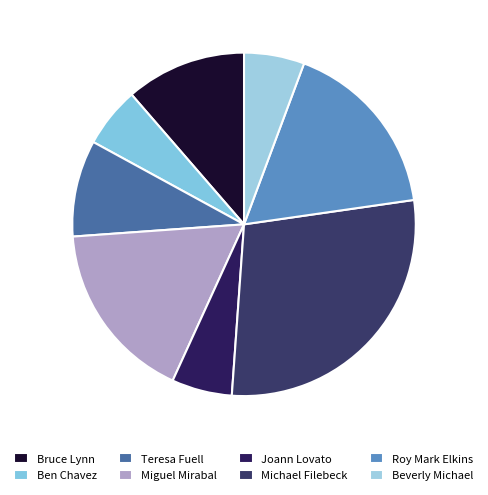

How many segments does this pie chart have?

8